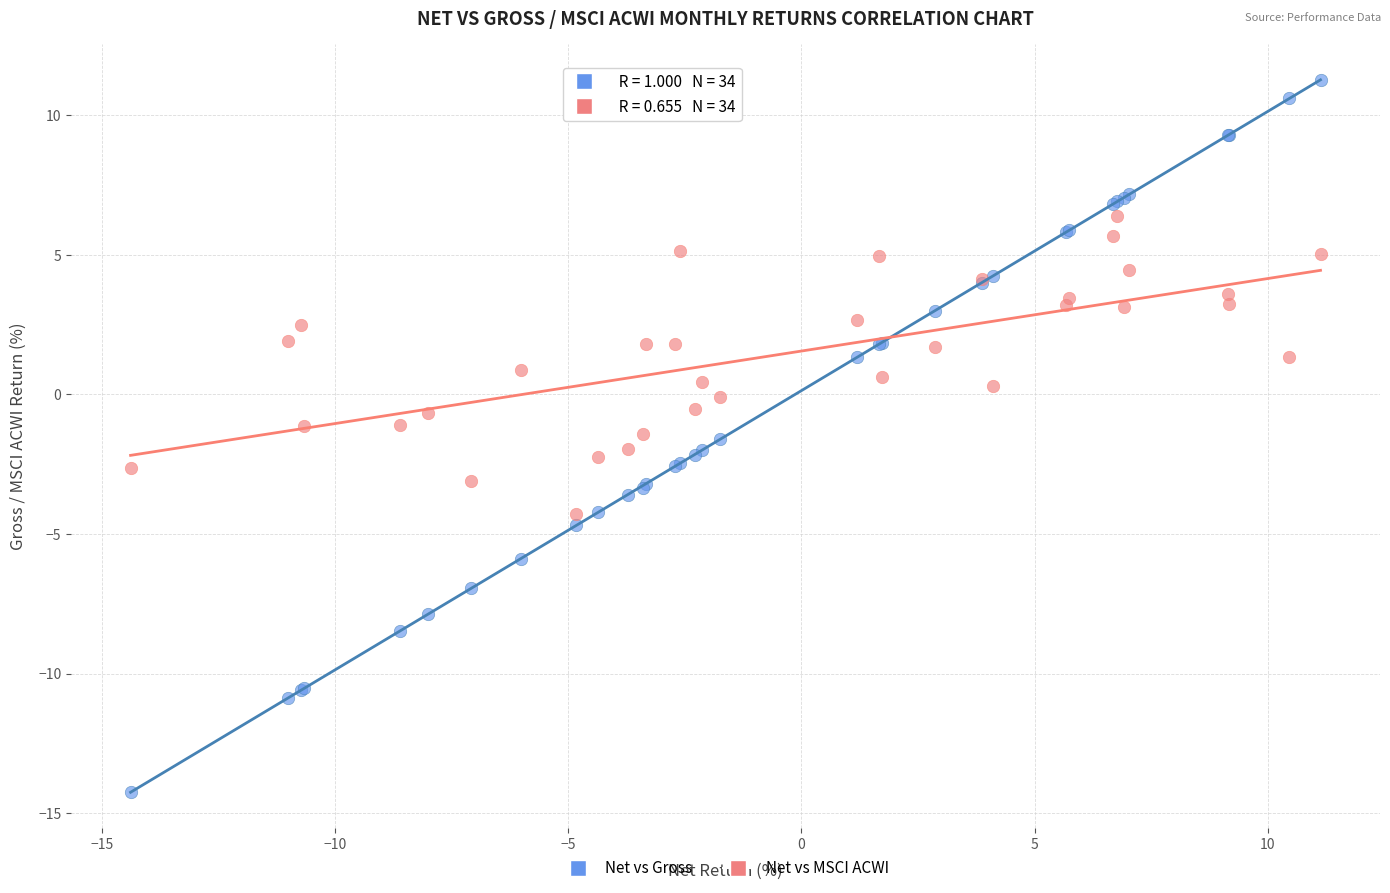

Which series reaches the minimum Y coordinate?

Net vs Gross